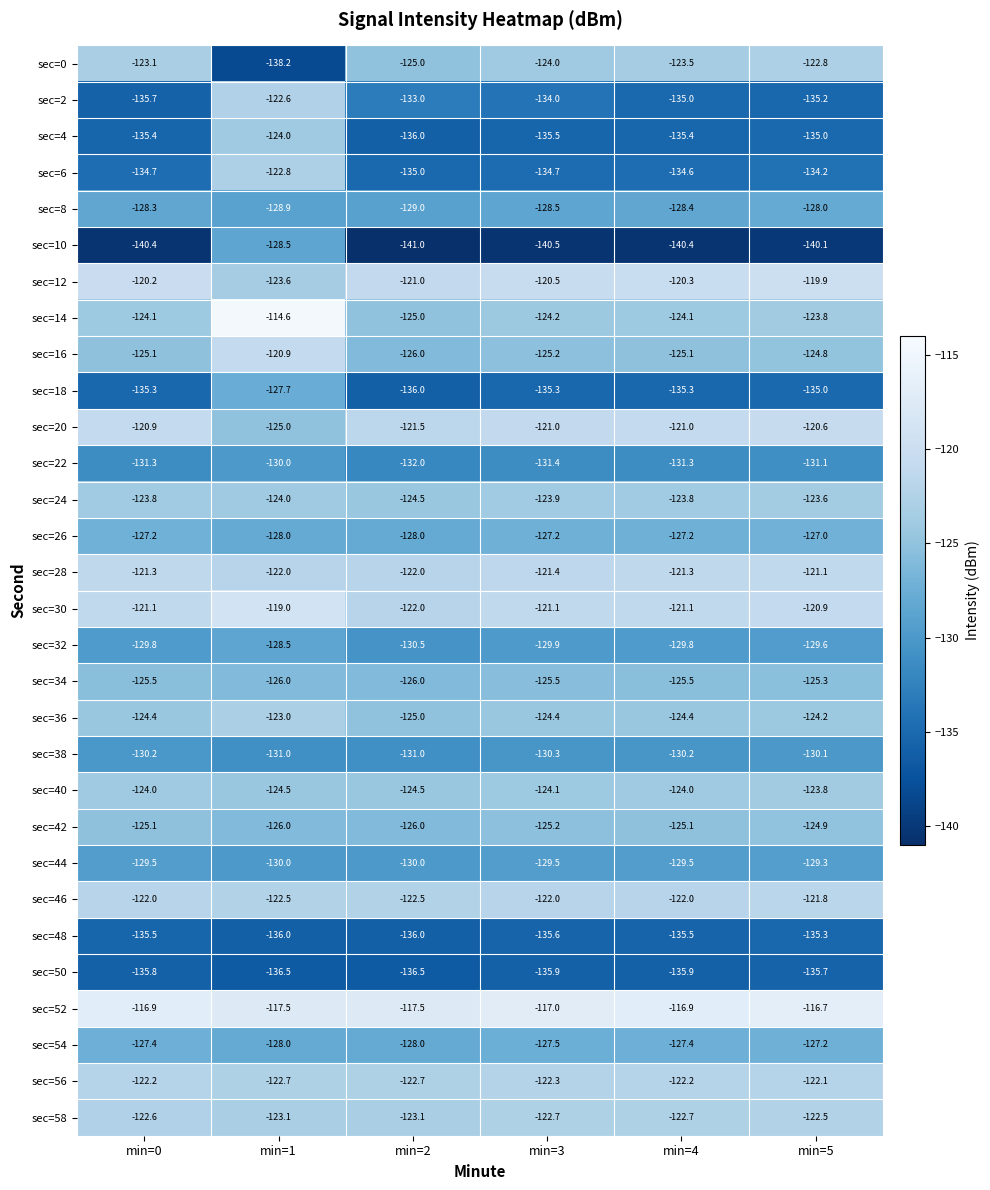

True or false: sec=14 has a value of -124.1 at min=4.

True